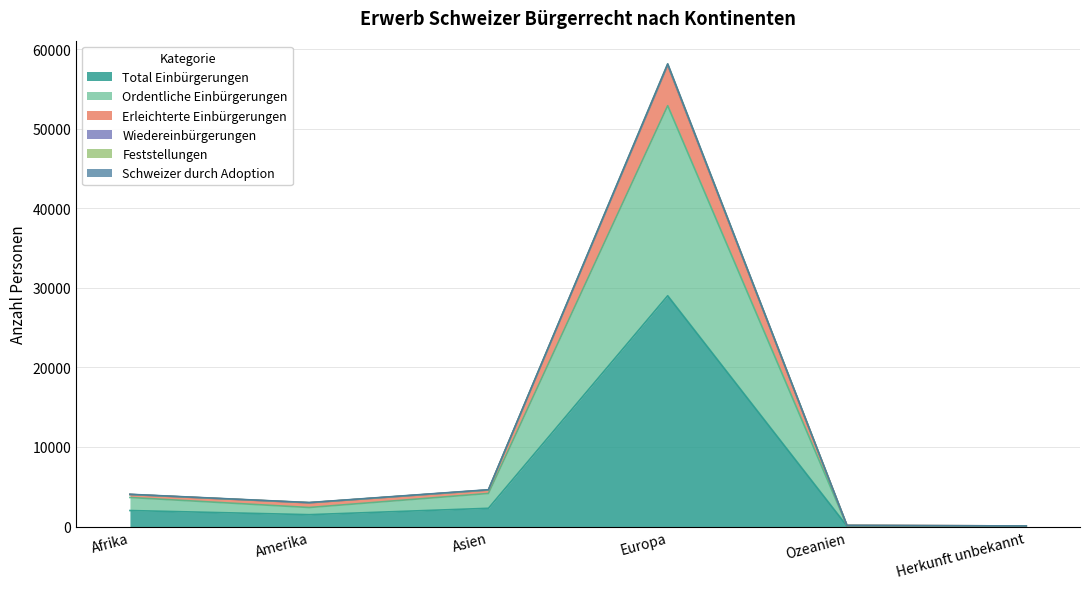

What is the highest value of the Total Einbürgerungen series?

29005